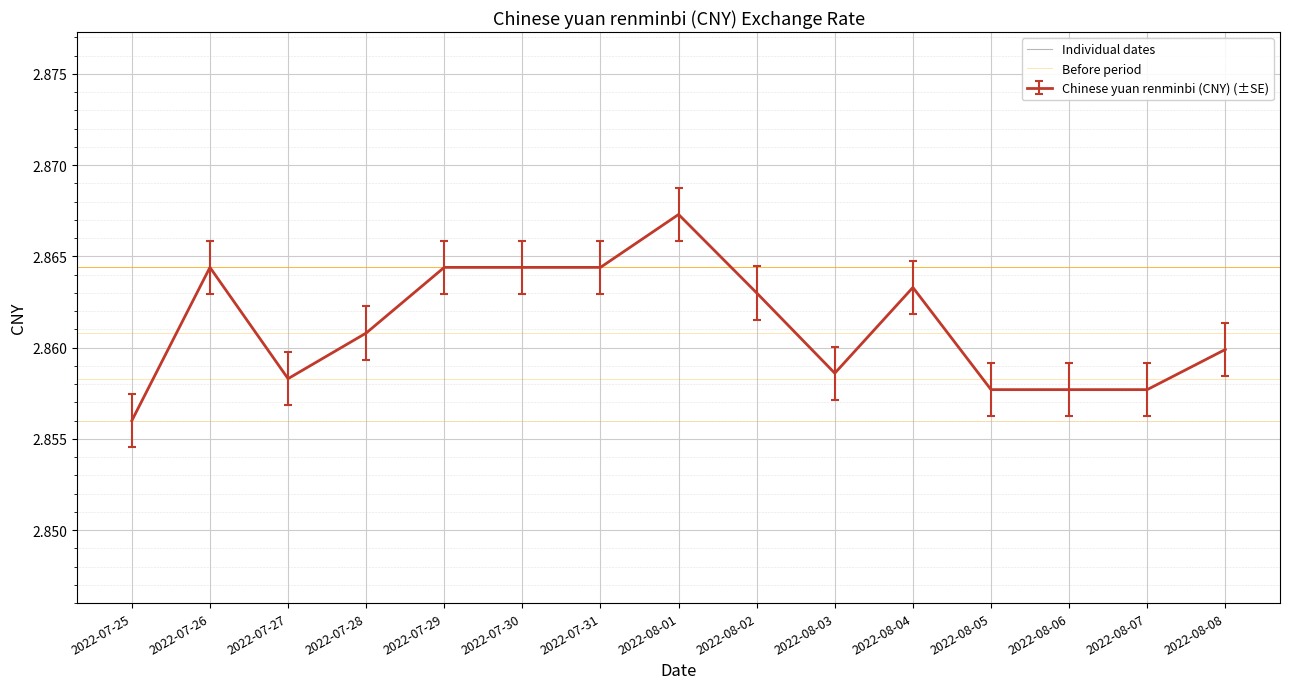

What is the average value of the Individual dates series?

2.9